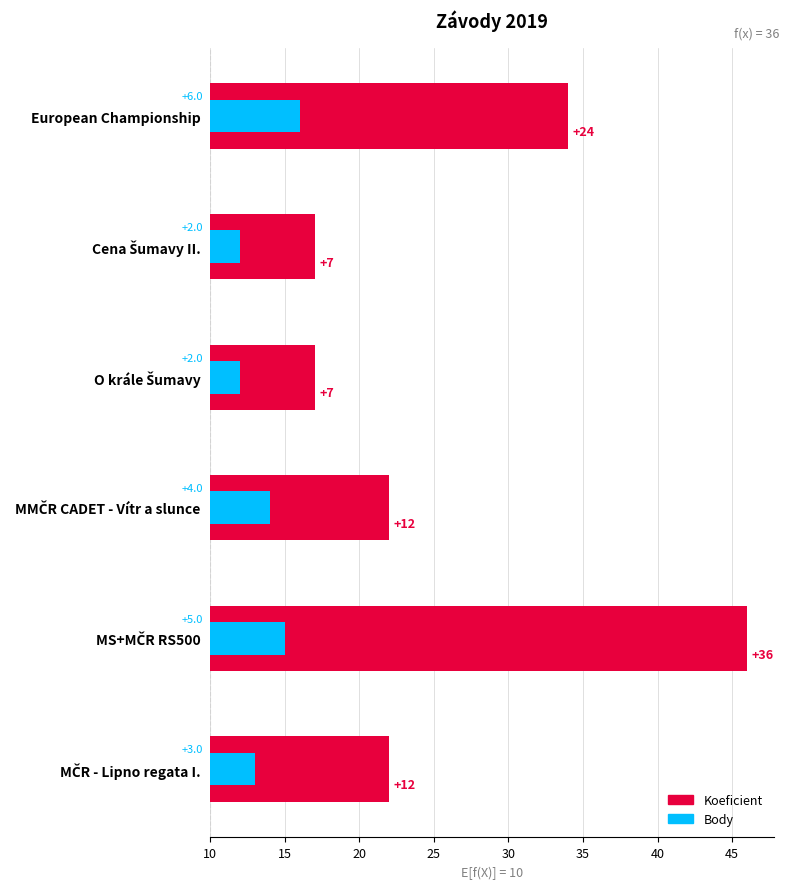

What is the value of the Koeficient bar at the 4th from the left?

12